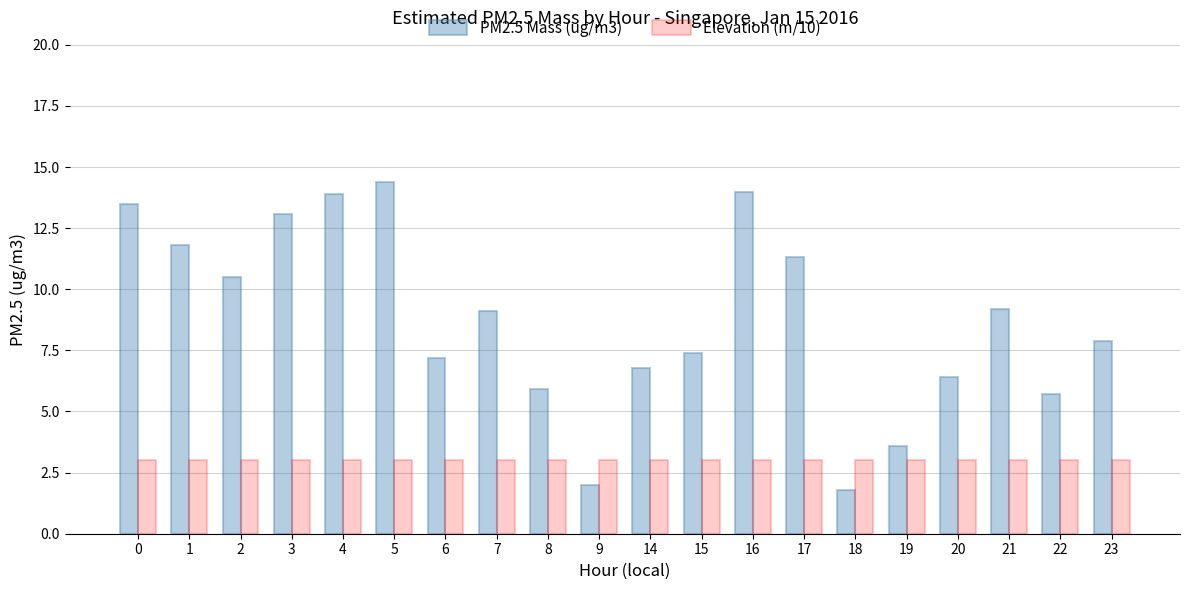

Is the value of PM2.5 Mass (ug/m3) at 22 greater than the value of Elevation (m/10) at 2?

Yes